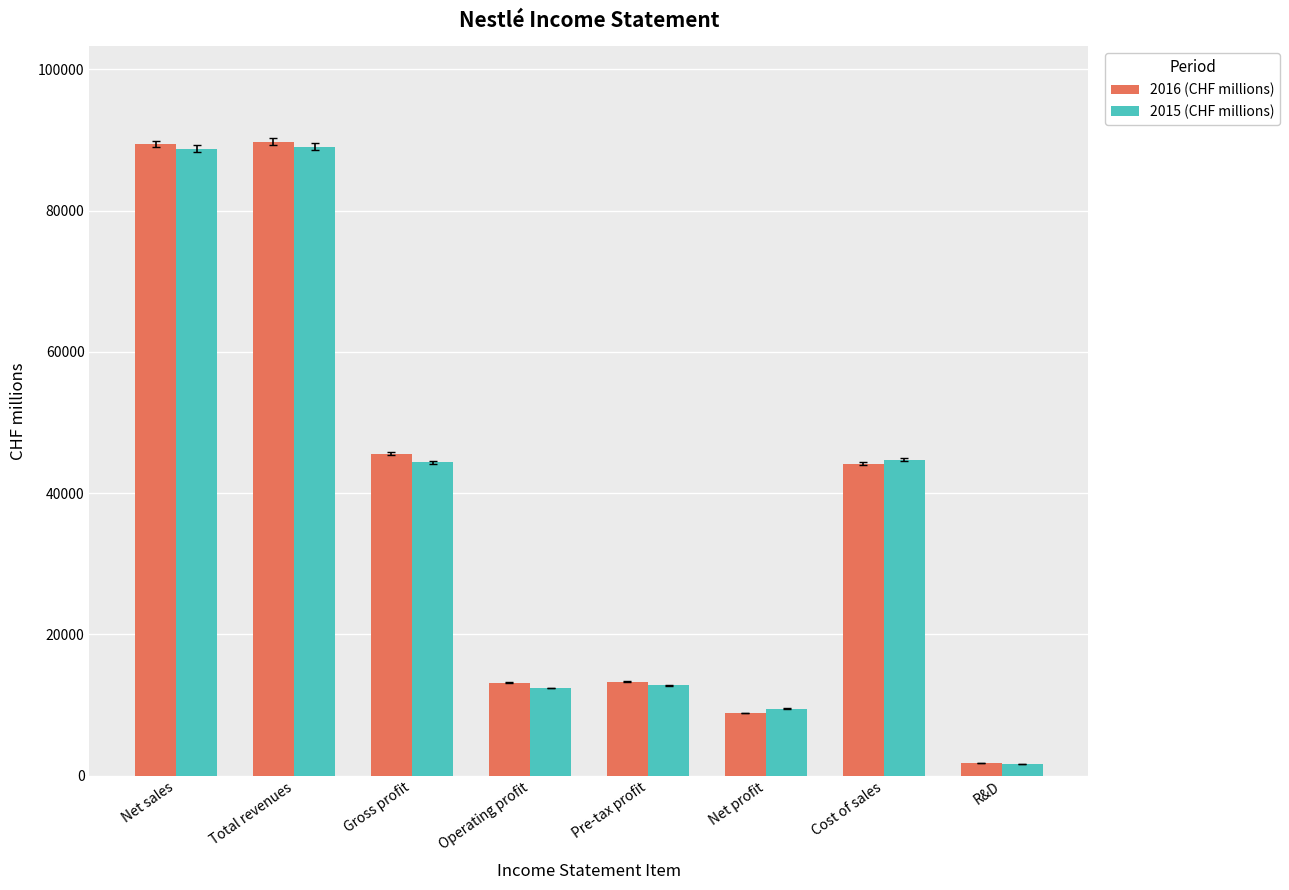

What is the greatest value displayed?

89786